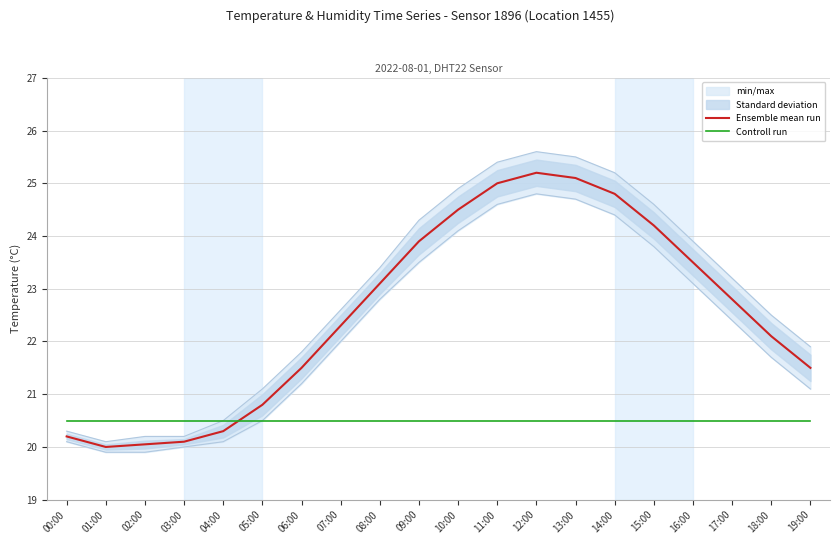

What is the minimum value shown in the chart?

20.0